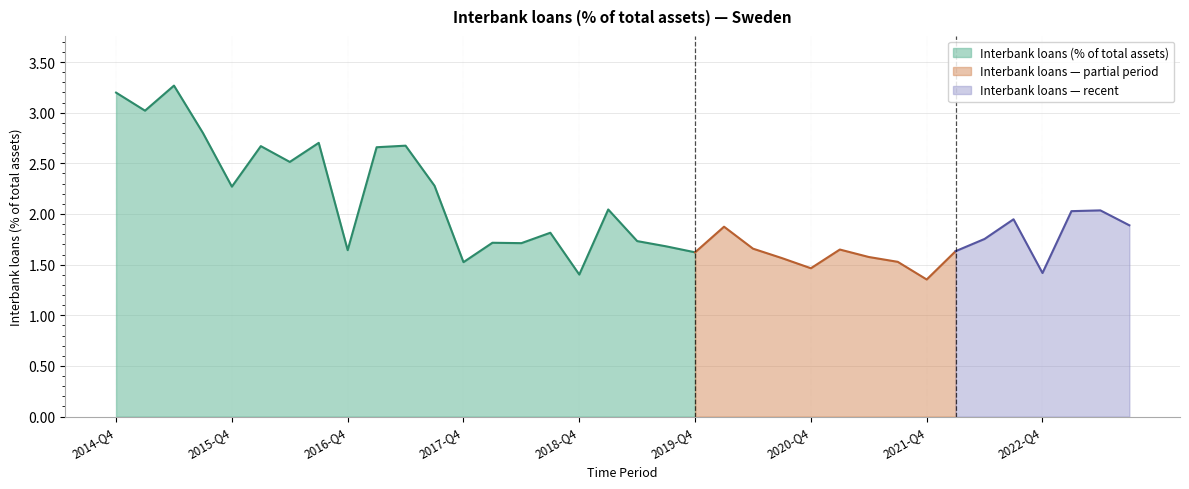

What is the label of the 29th point from the right?

2016-Q3